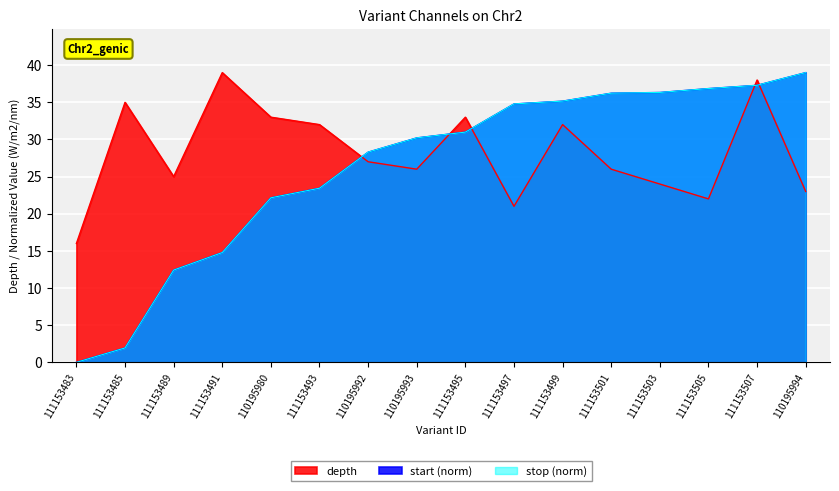

Where is start_norm nearest to the value 19?

110195980